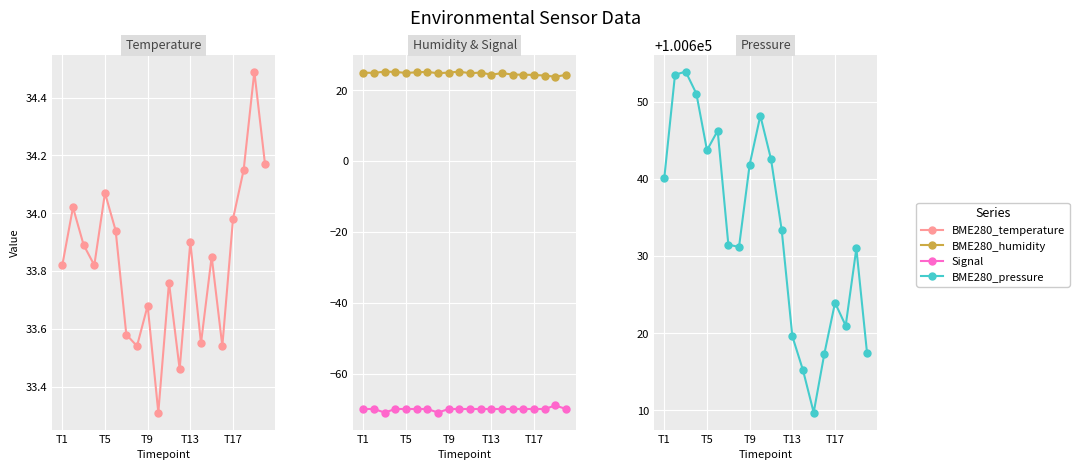

What is the value of the BME280_pressure point at the 5th from the left?

100643.7